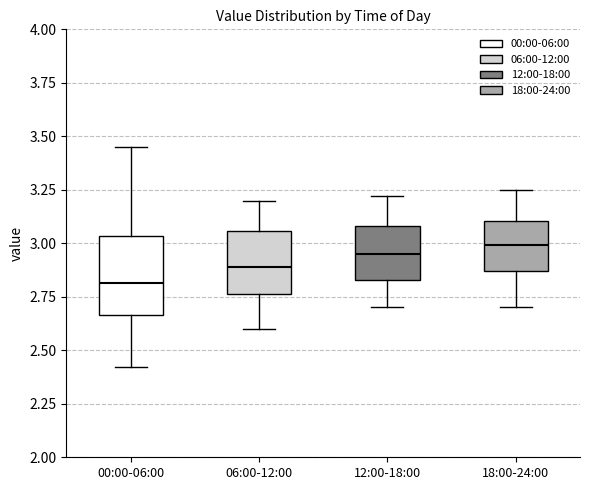

Reading left to right, read every box against the y-axis: the position of its median line, the range the box covers, and the ends of its whiskers. The values are not printed on the chart, so give them approximately, as read against the axis.

00:00-06:00: median 2.80, box 2.65 to 3.05, whiskers 2.40 to 3.45
06:00-12:00: median 2.90, box 2.75 to 3.05, whiskers 2.60 to 3.20
12:00-18:00: median 2.95, box 2.85 to 3.10, whiskers 2.70 to 3.20
18:00-24:00: median 3.00, box 2.85 to 3.10, whiskers 2.70 to 3.25